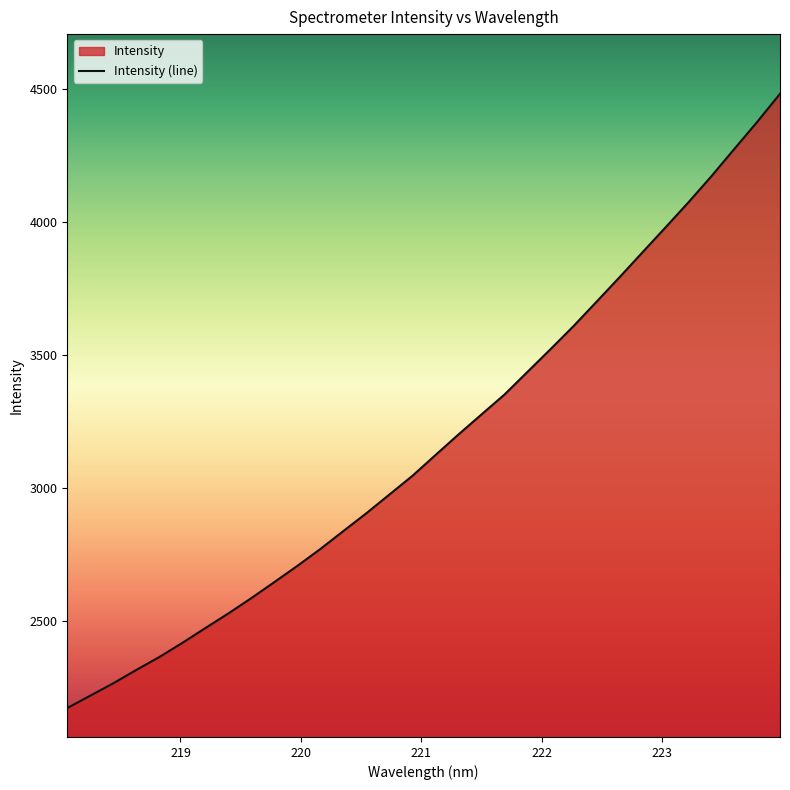

What is the minimum value shown in the chart?

2175.0